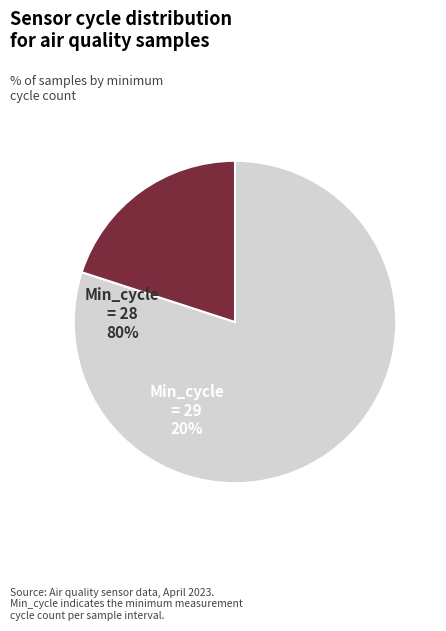

Is there any slice that represents more than half of the pie?

Yes